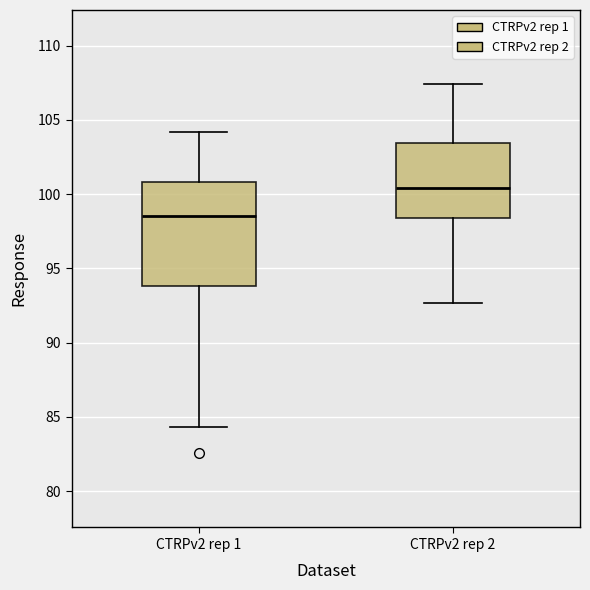

Comparing the boxes themselves (not the whiskers), which one is the tallest?

CTRPv2 rep 1